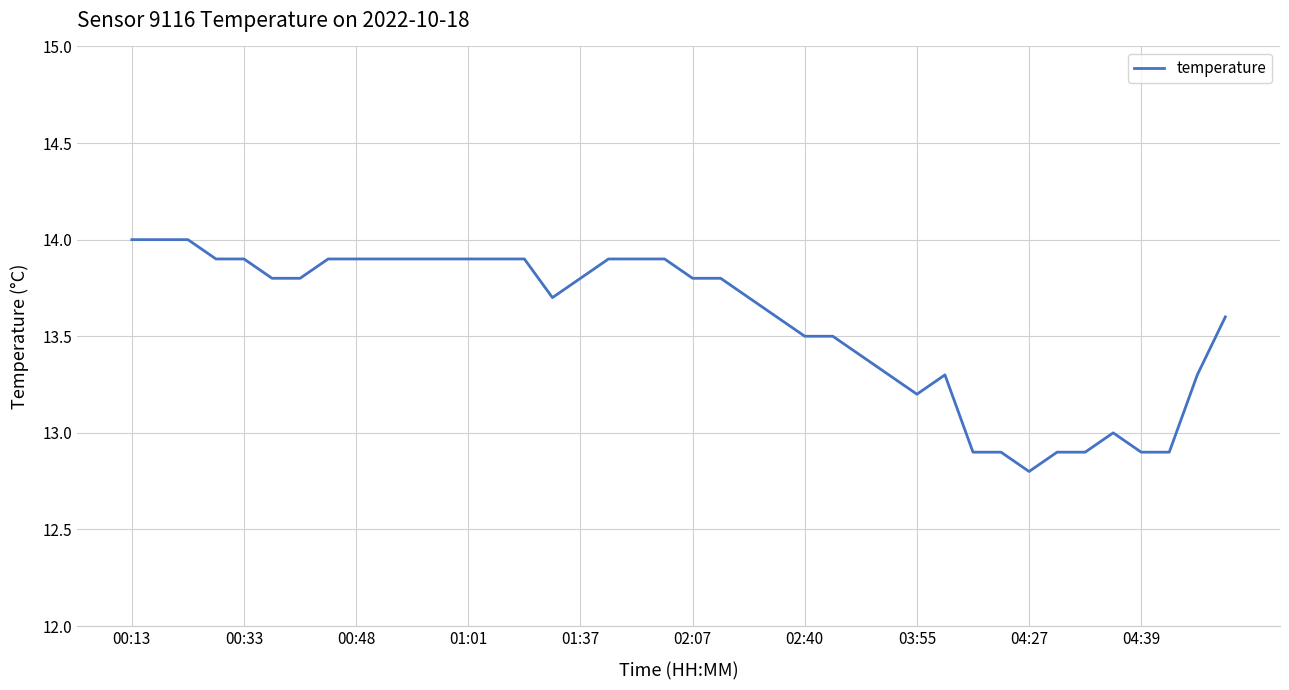

How many lines are shown in the chart?

1